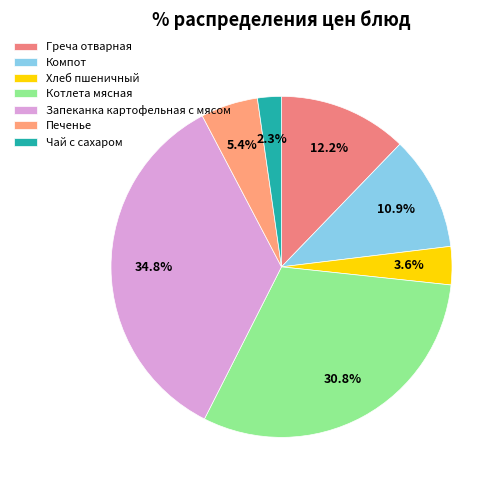

Count the number of slices in the pie.

7